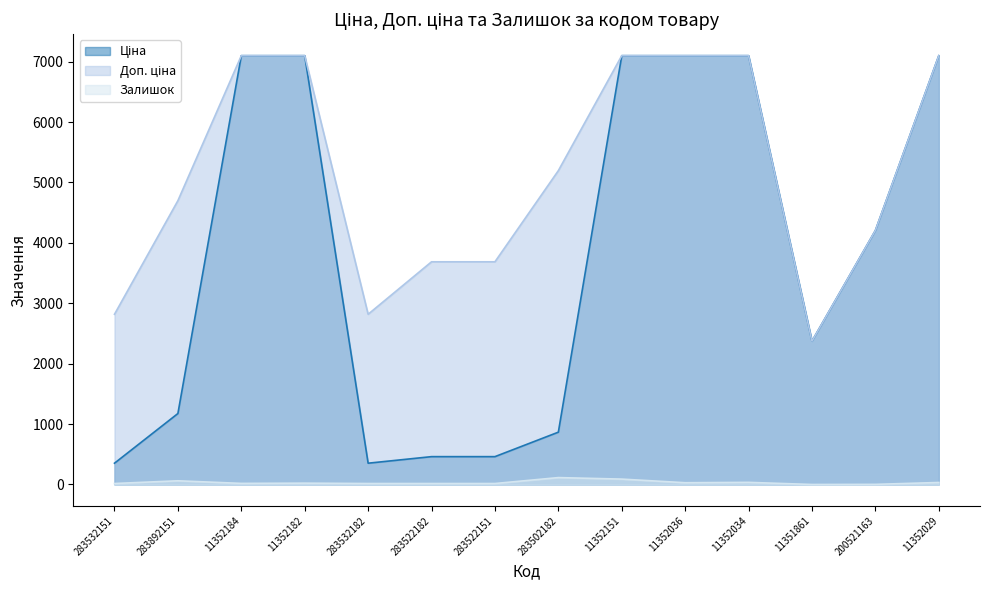

True or false: Доп. ціна and Ціна intersect in this chart.

True